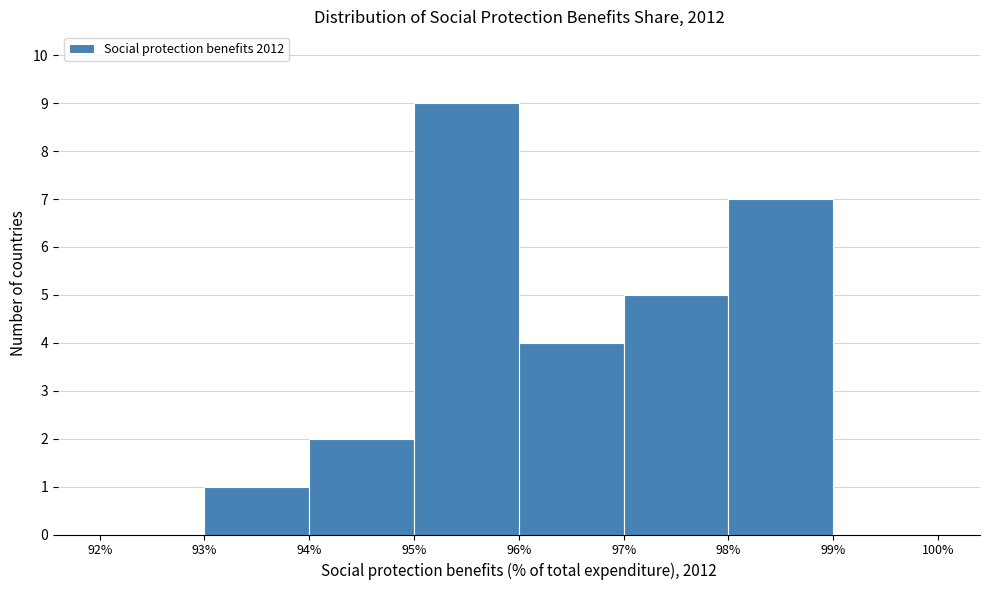

Reading left to right, transcribe this chart: for each bar, give the range it covers on the x-axis and its height. The values are not printed on the chart, so give them approximately, as read against the axis.

92% to 93%: 0
93% to 94%: 1
94% to 95%: 2
95% to 96%: 9
96% to 97%: 4
97% to 98%: 5
98% to 99%: 7
99% to 100%: 0